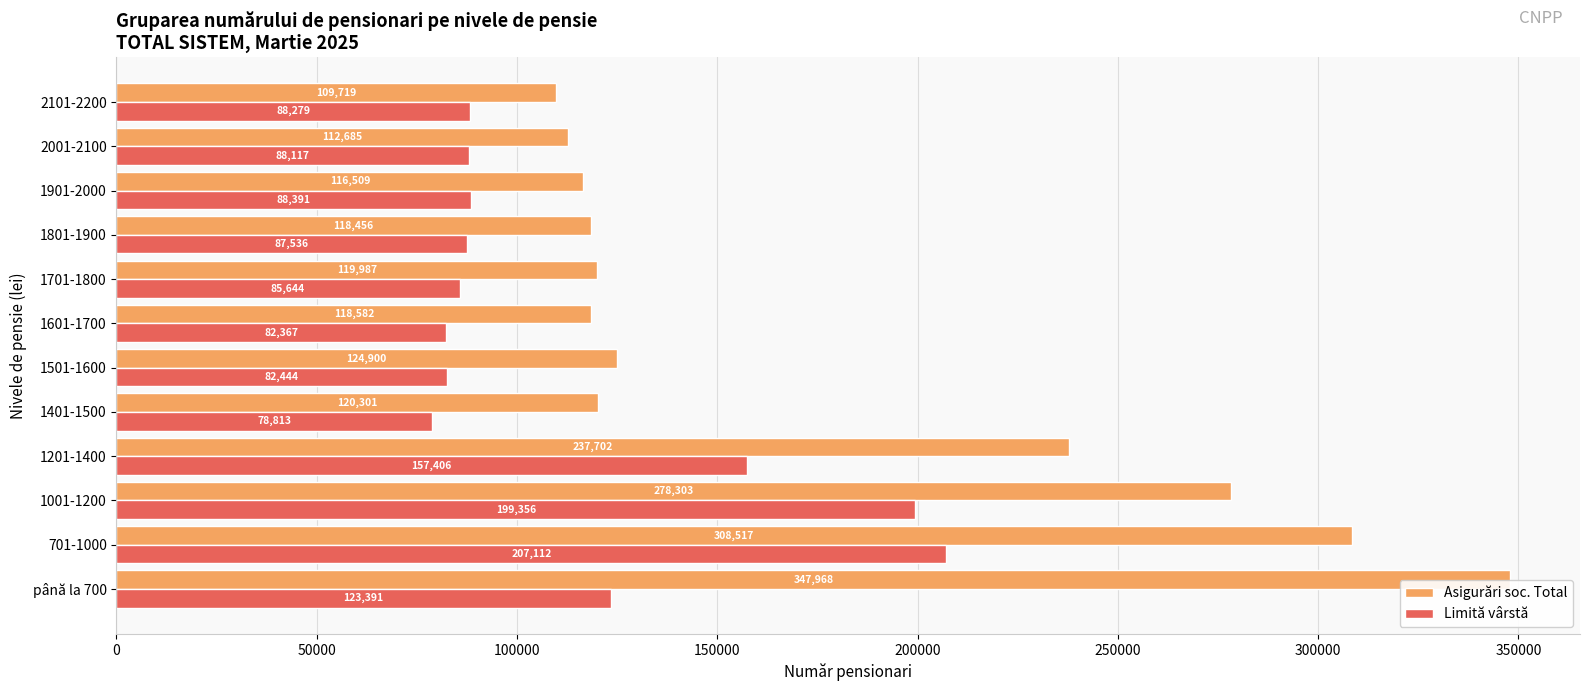

The value of Asigurări soc. Total at 2101-2200 is 109719. True or false?

True